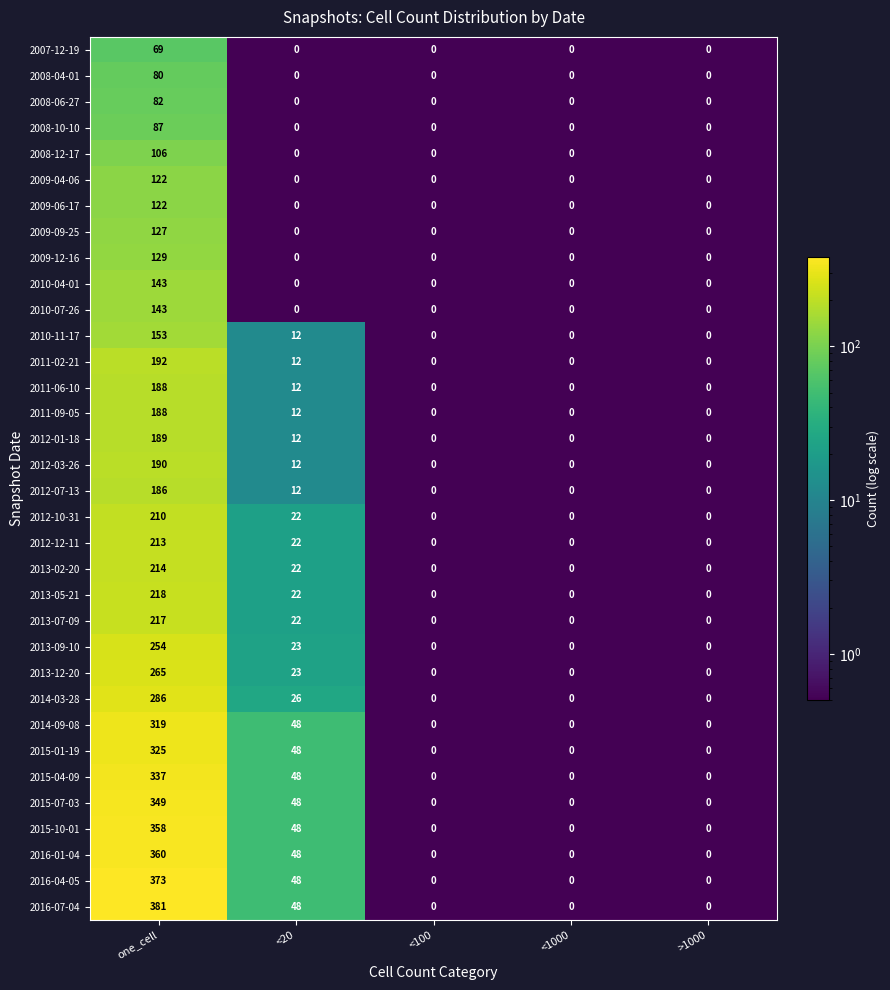

Read the 2011-06-10 value at one_cell, to the nearest 50.

200